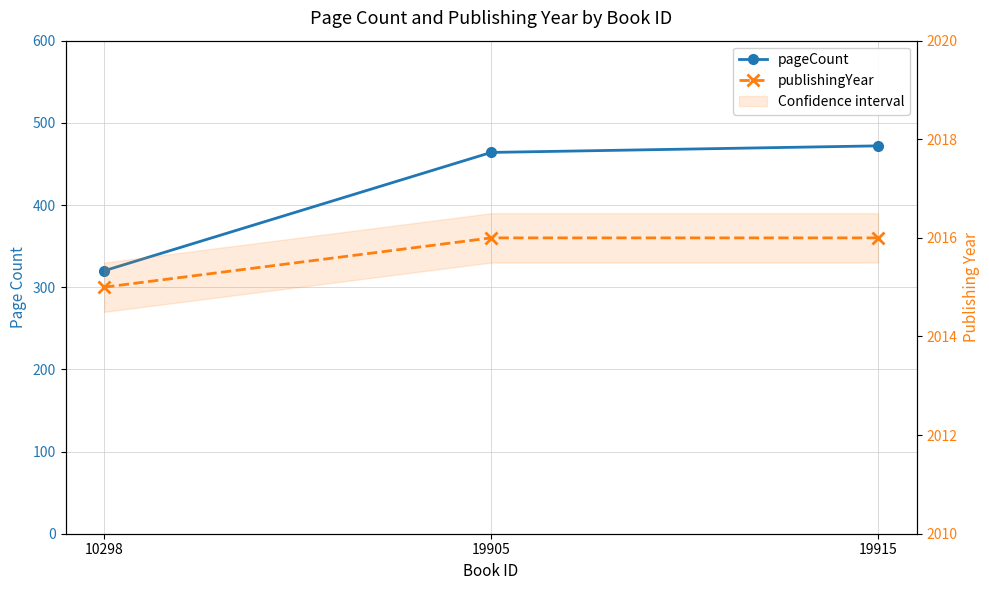

Rank the series at 10298 from highest to lowest value.

publishingYear, pageCount